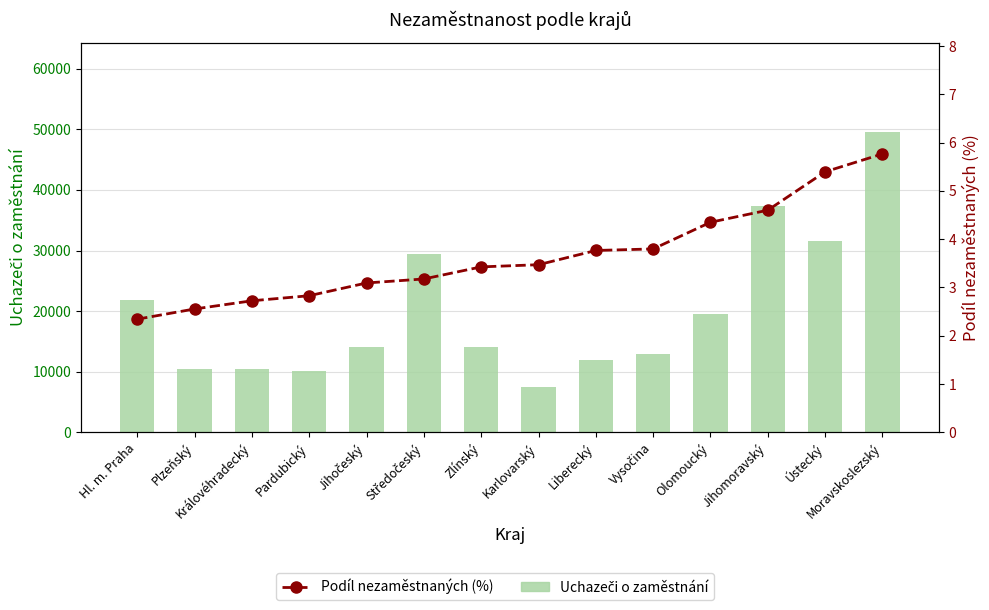

At which category is the sum across all series the highest?

Moravskoslezský